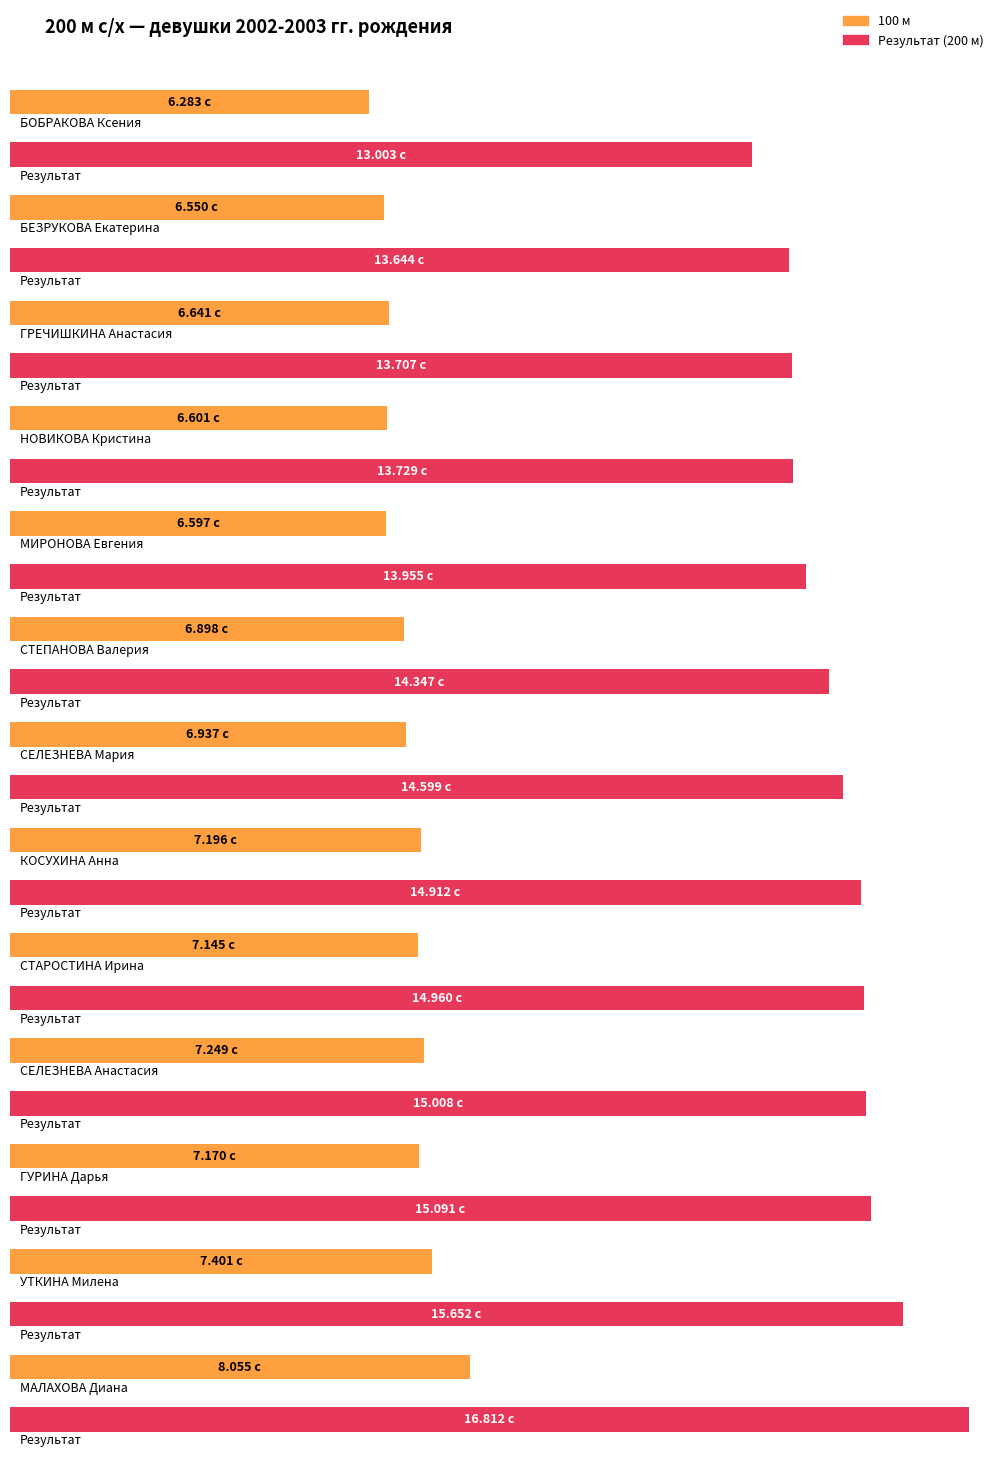

Which label corresponds to the smallest value in the chart?

БОБРАКОВА Ксения